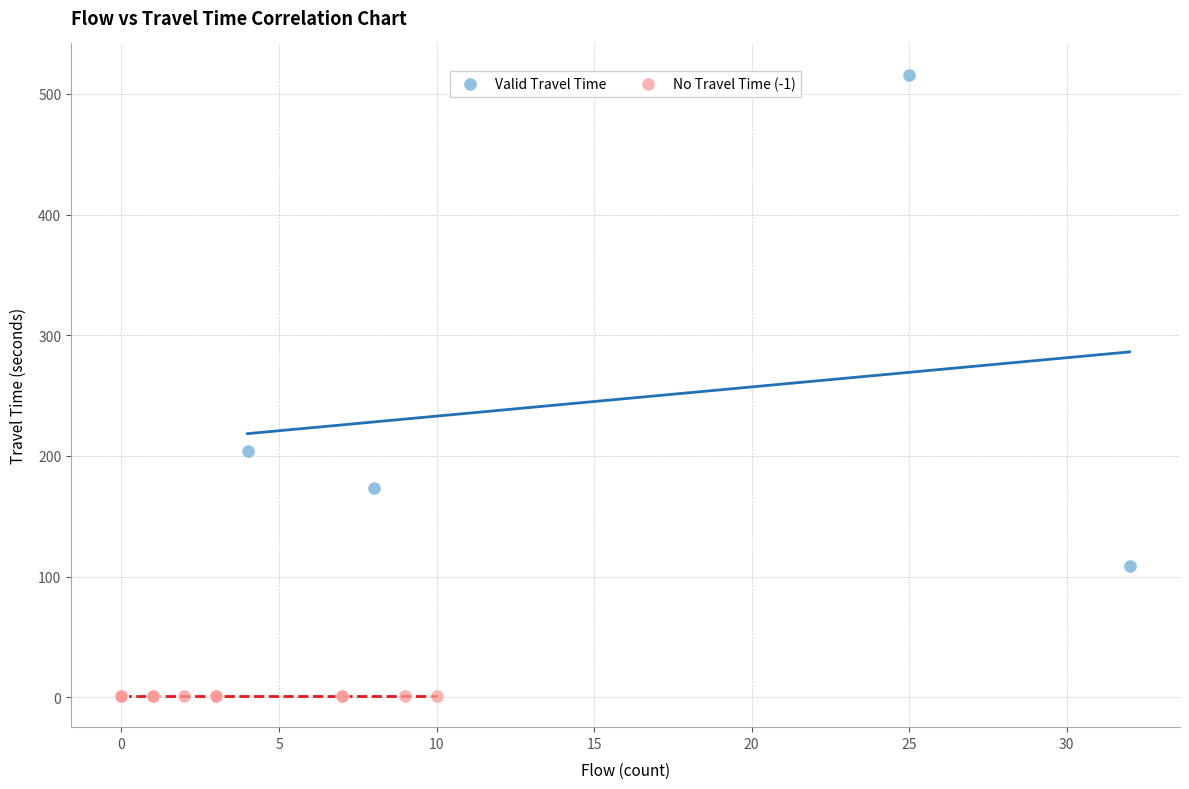

What are all the series names shown in the legend?

Valid Travel Time, No Travel Time (-1)